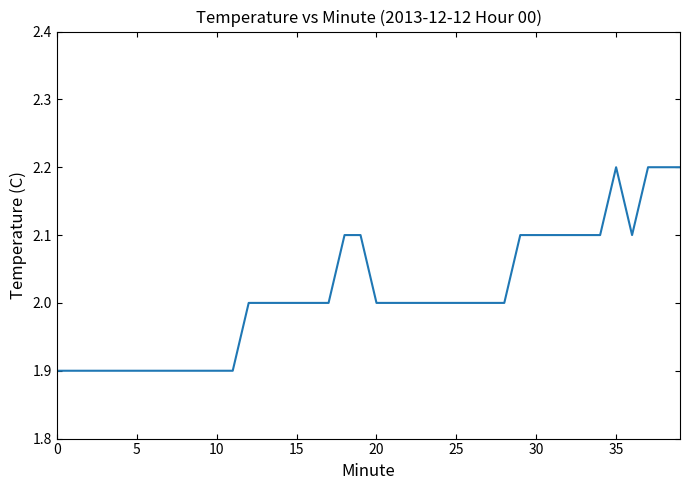

What is the smallest value displayed?

1.9